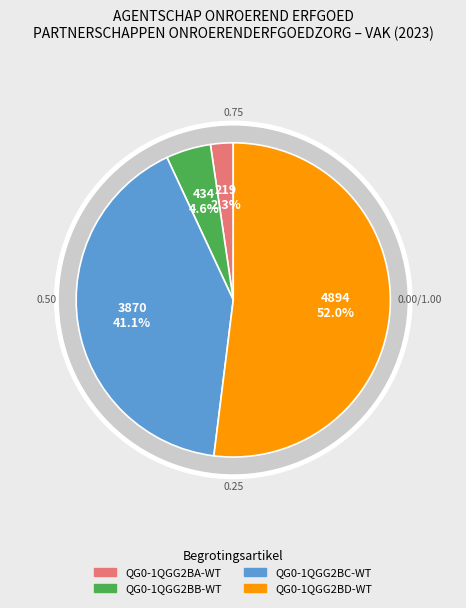

What is the change in value from QG0-1QGG2BC-WT to QG0-1QGG2BD-WT?

+1024